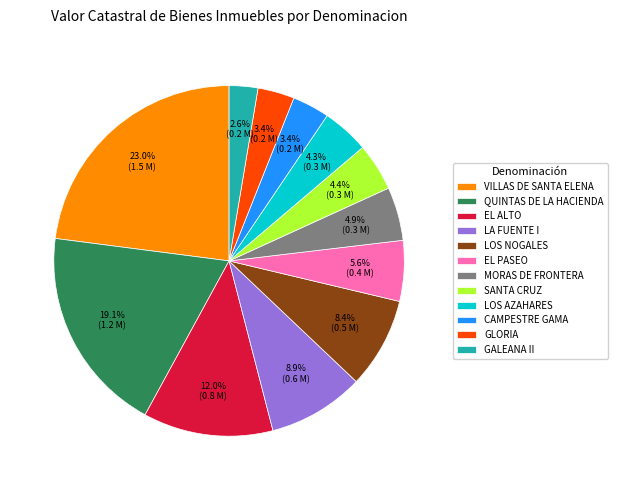

True or false: LOS AZAHARES accounts for 12% of the total.

False